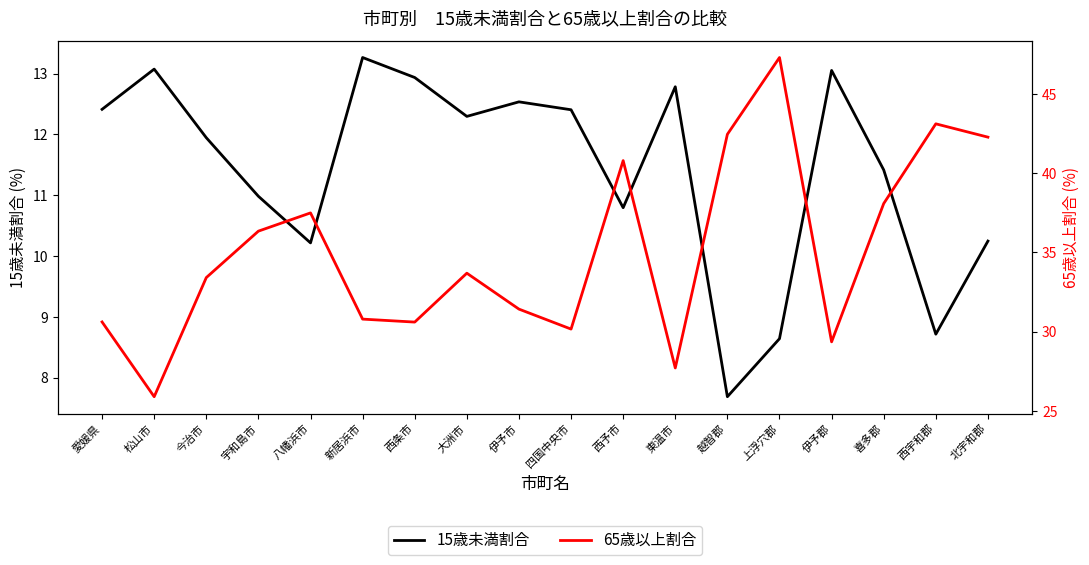

Reading left to right, what are all the values shown in this chart?

15歳未満割合: 12.4	13.1	11.9	11.0	10.2	13.3	12.9	12.3	12.5	12.4	10.8	12.8	7.7	8.6	13.1	11.4	8.7	10.2
65歳以上割合: 30.6	25.9	33.4	36.3	37.5	30.8	30.6	33.7	31.4	30.2	40.8	27.7	42.5	47.3	29.4	38.1	43.1	42.3